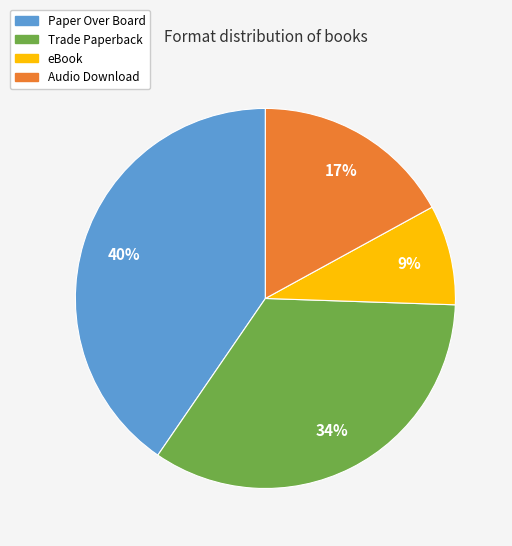

Is the sum of Audio Download and Trade Paperback greater than half?

Yes